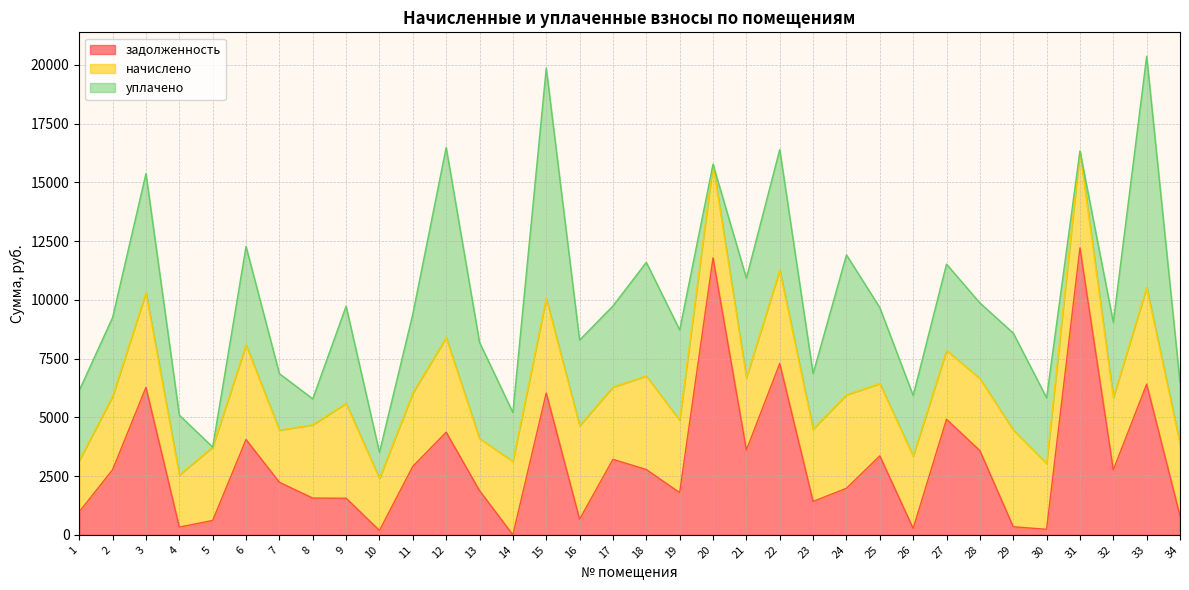

What is the value of the уплачено point at the 27th from the left?

3671.0